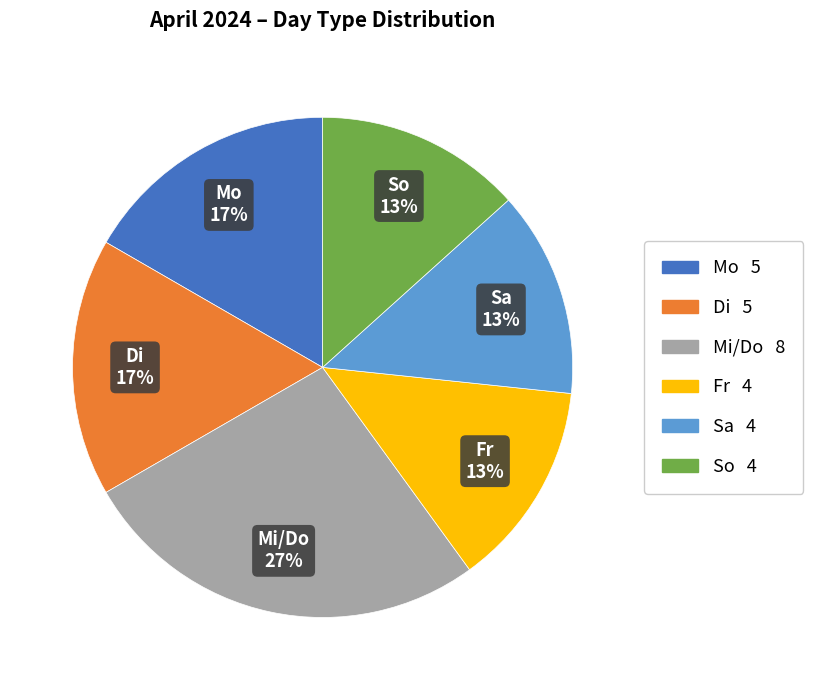

To the nearest percent, what is the average slice percentage?

17%